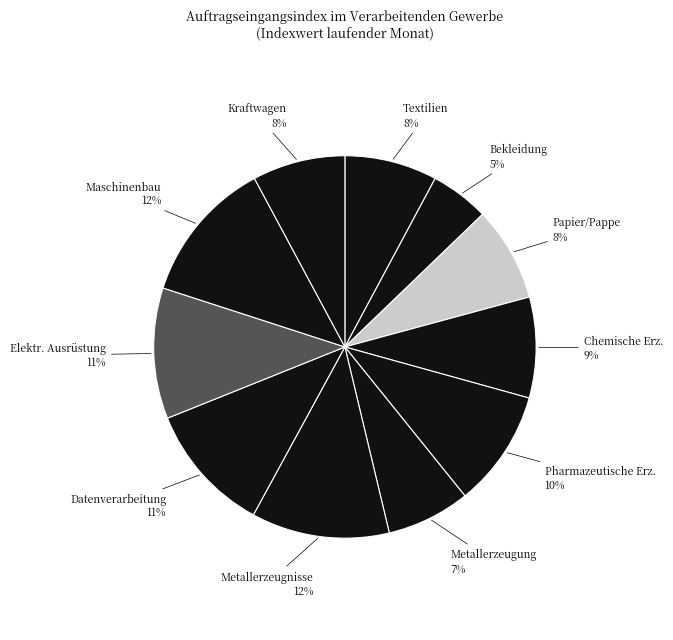

How many slices are in this pie chart?

11